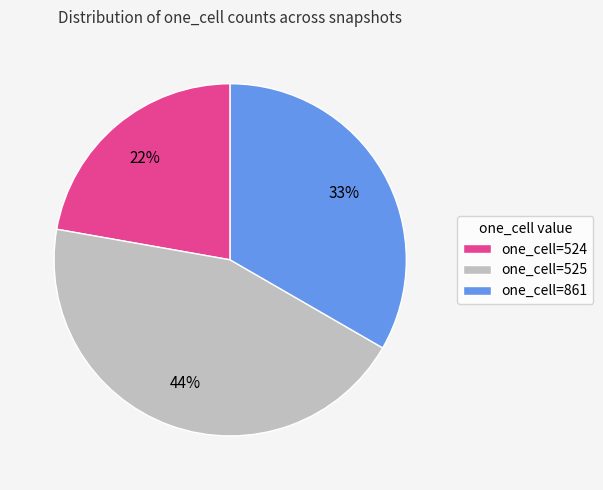

Is the sum of one_cell=525 and one_cell=861 greater than half?

Yes